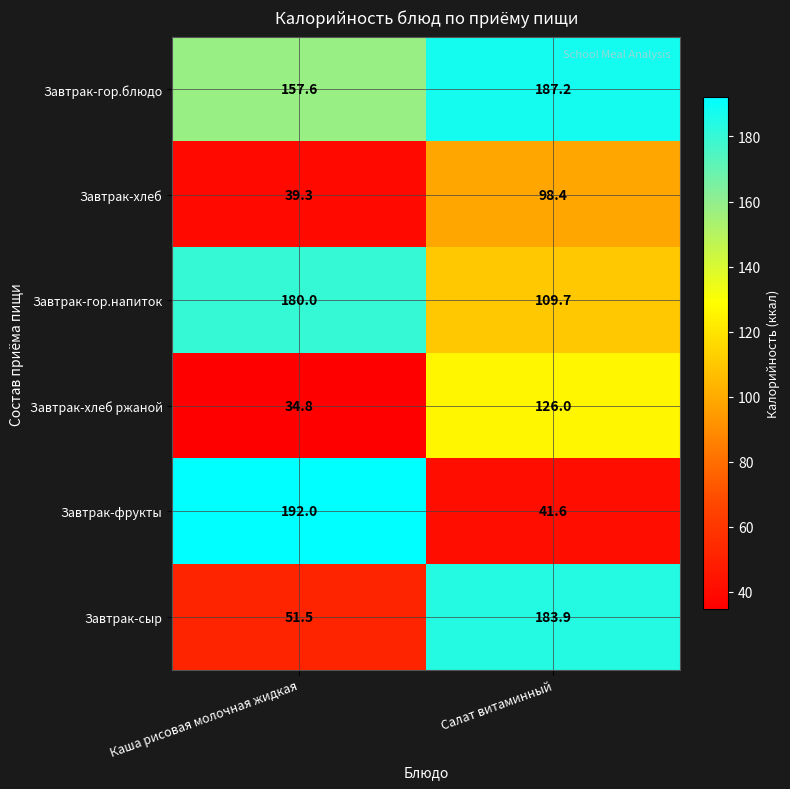

What is the highest value of the Завтрак-хлеб ржаной series?

126.0